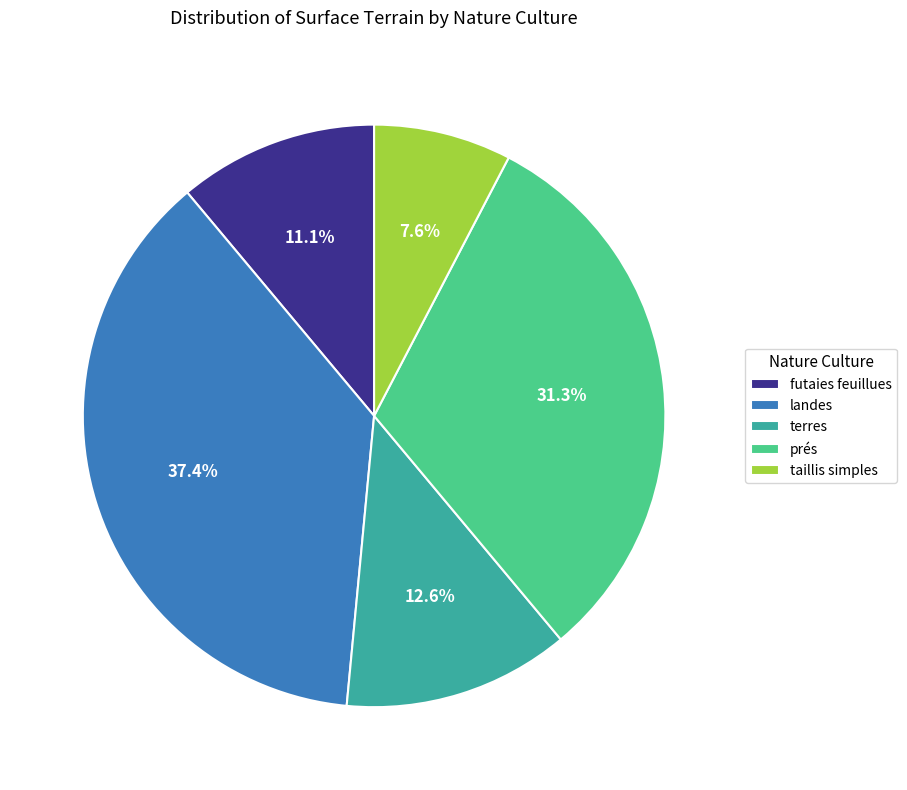

To the nearest percent, what percentage of the pie is futaies feuillues?

11%